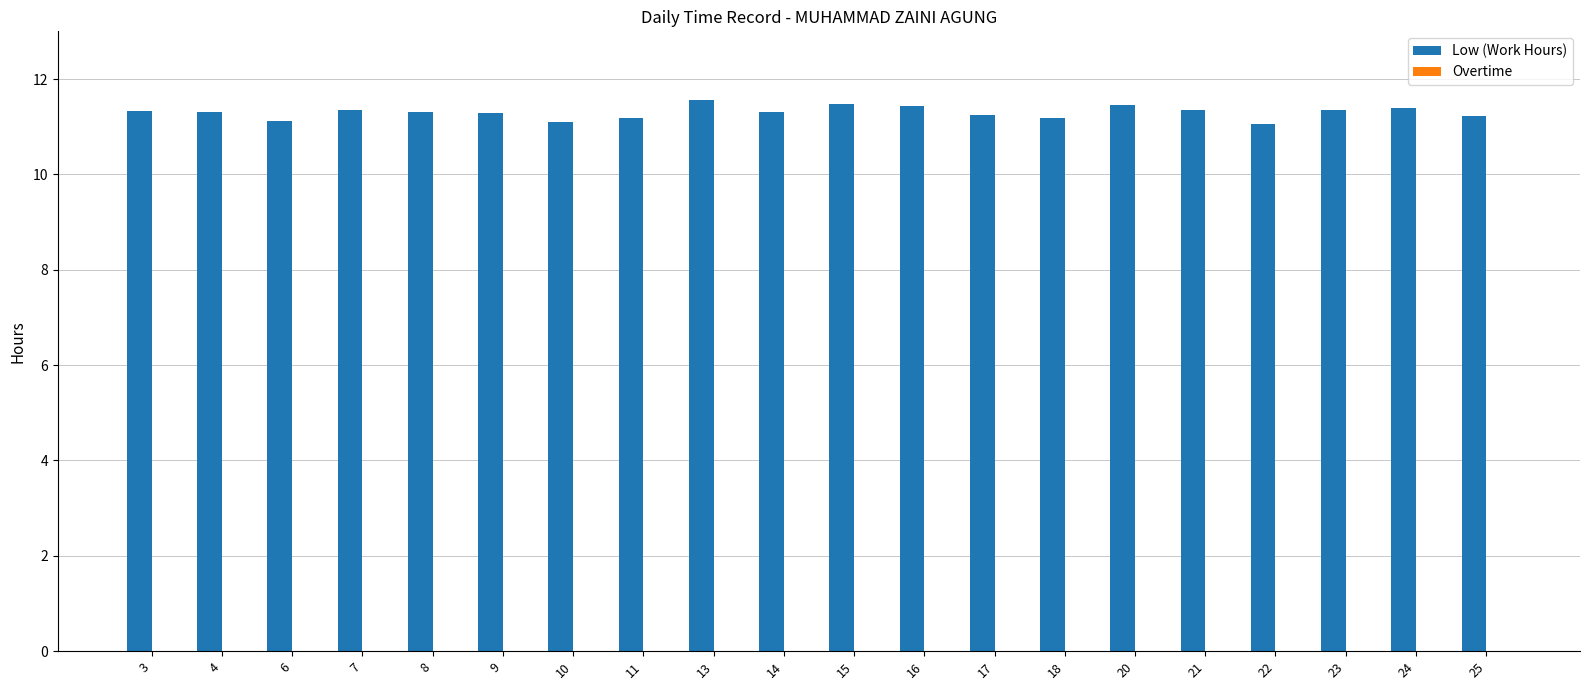

What is the value of the 16th bar from the left?

11.3